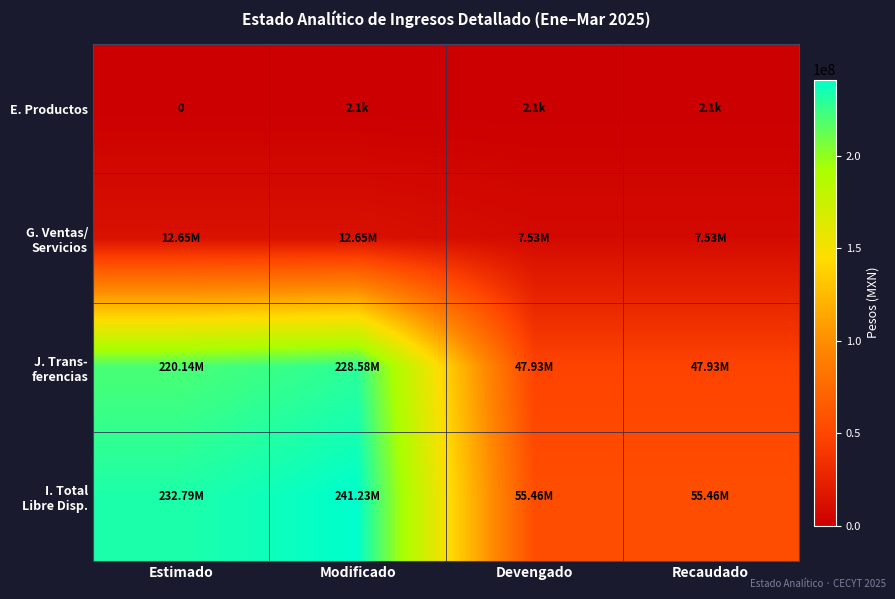

What is the greatest value displayed?

241230060.2